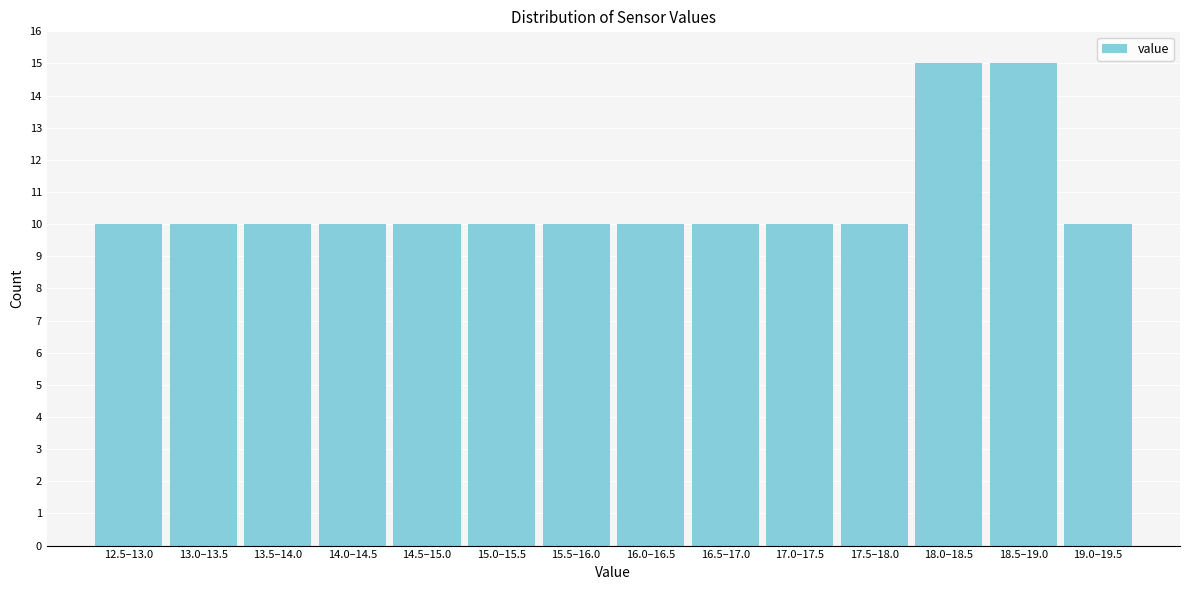

Reading left to right, list all the values displayed in this chart.

12.5–13.0=10	13.0–13.5=10	13.5–14.0=10	14.0–14.5=10	14.5–15.0=10	15.0–15.5=10	15.5–16.0=10	16.0–16.5=10	16.5–17.0=10	17.0–17.5=10	17.5–18.0=10	18.0–18.5=15	18.5–19.0=15	19.0–19.5=10